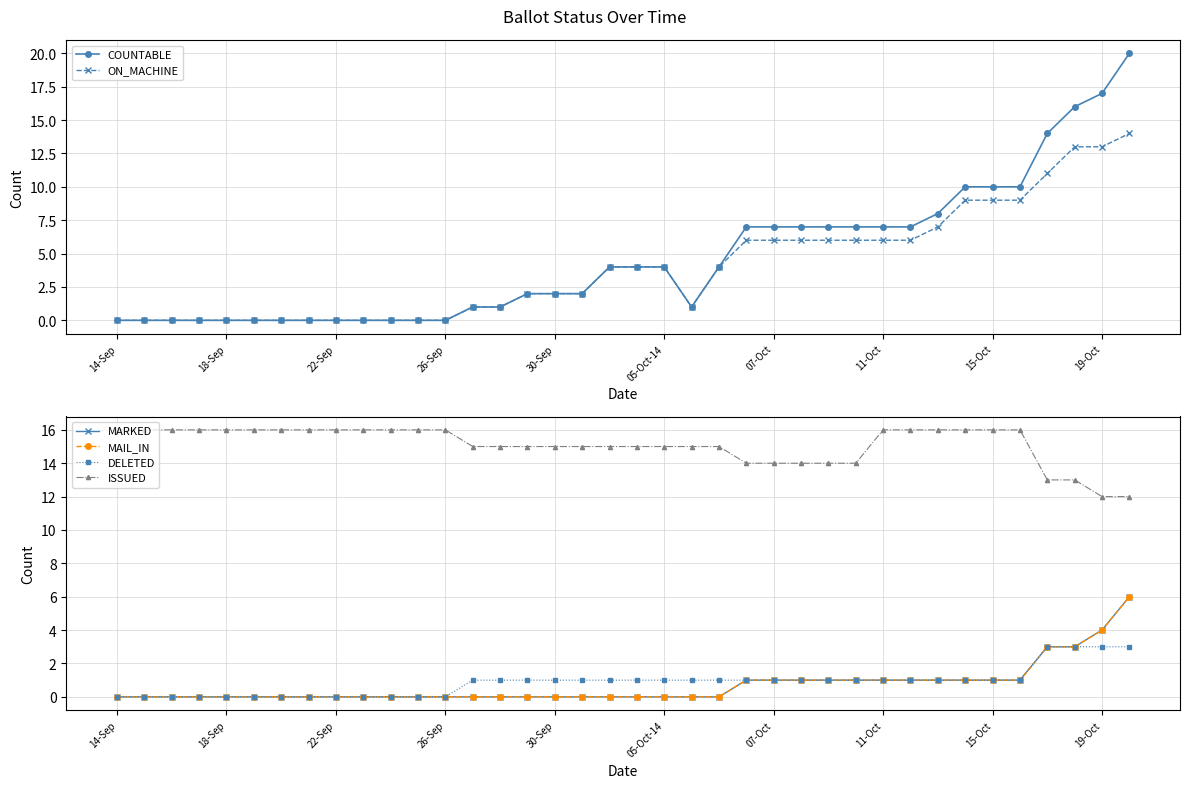

True or false: ON_MACHINE has a value of 14 at 15-Oct.

False